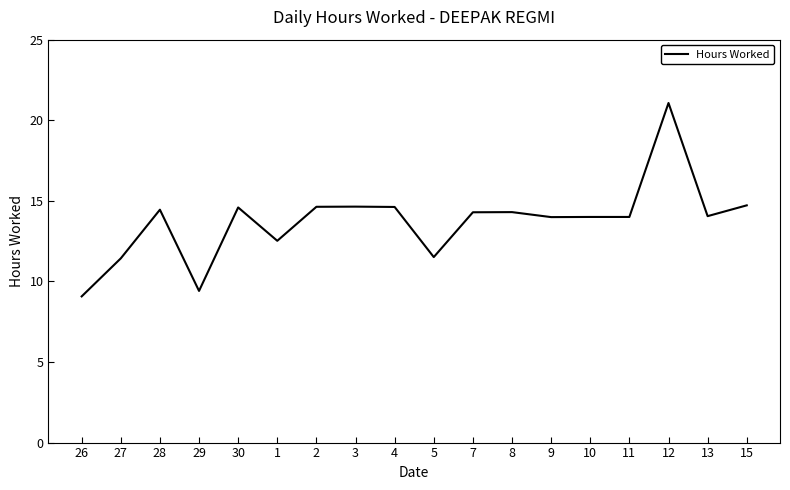

What position from the left is 1?

6